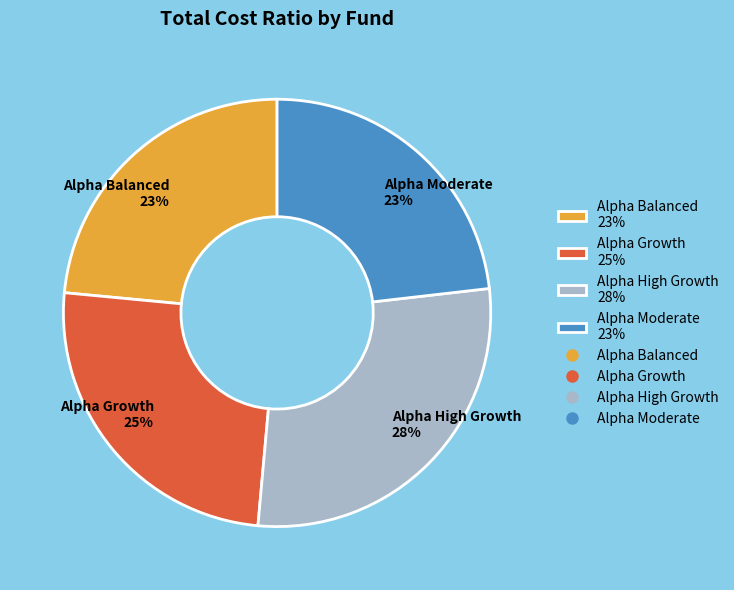

The Alpha High Growth slice represents 17% of the pie. True or false?

False